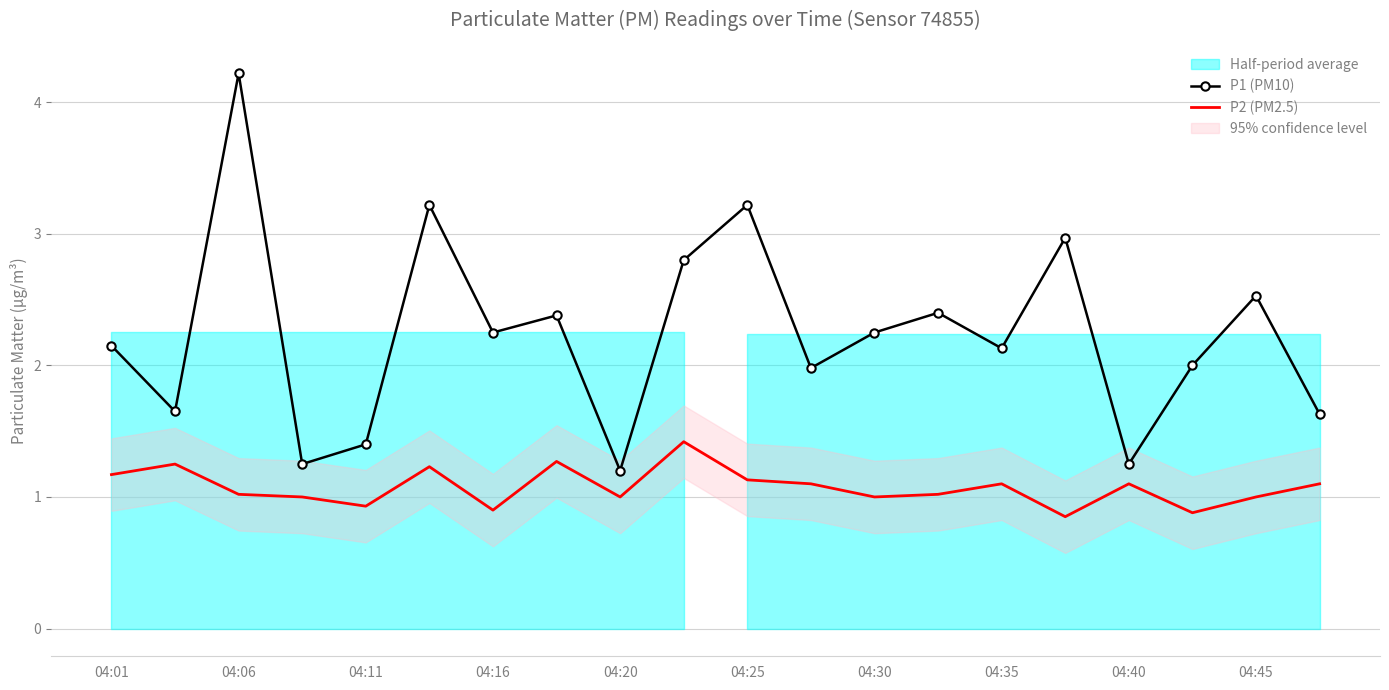

Which category has the lowest value in the P1 (PM10) series?

04:20